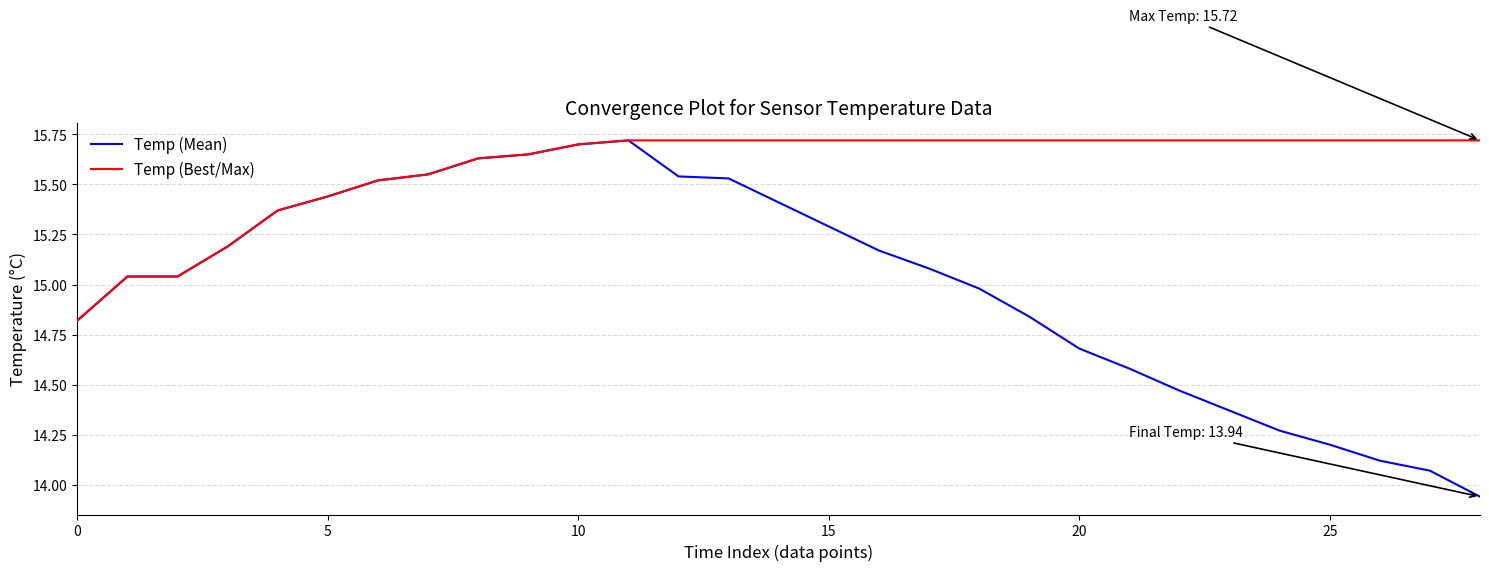

Which series has the largest range (max minus min)?

Temp (Mean)